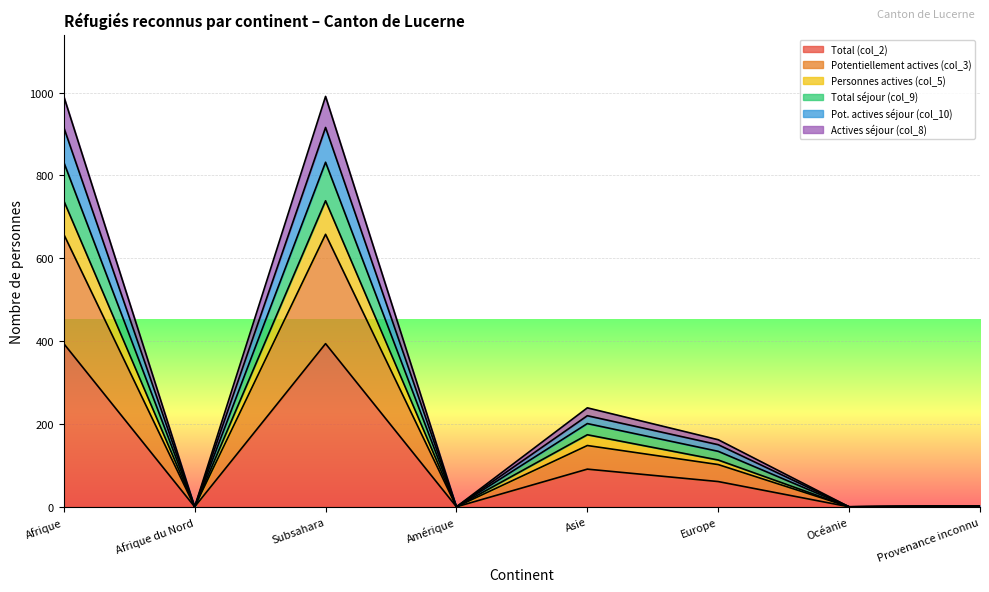

Does the chart display data point markers on the line(s)?

No